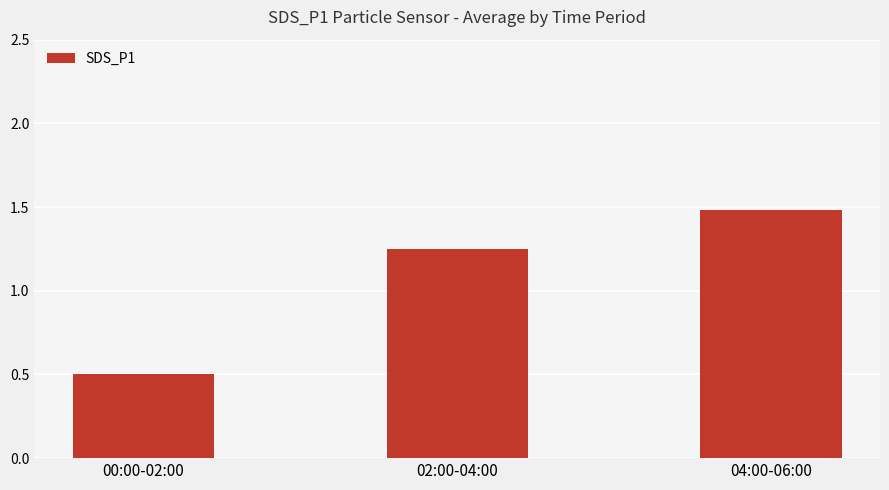

Rank the categories by value from lowest to highest.

00:00-02:00, 02:00-04:00, 04:00-06:00